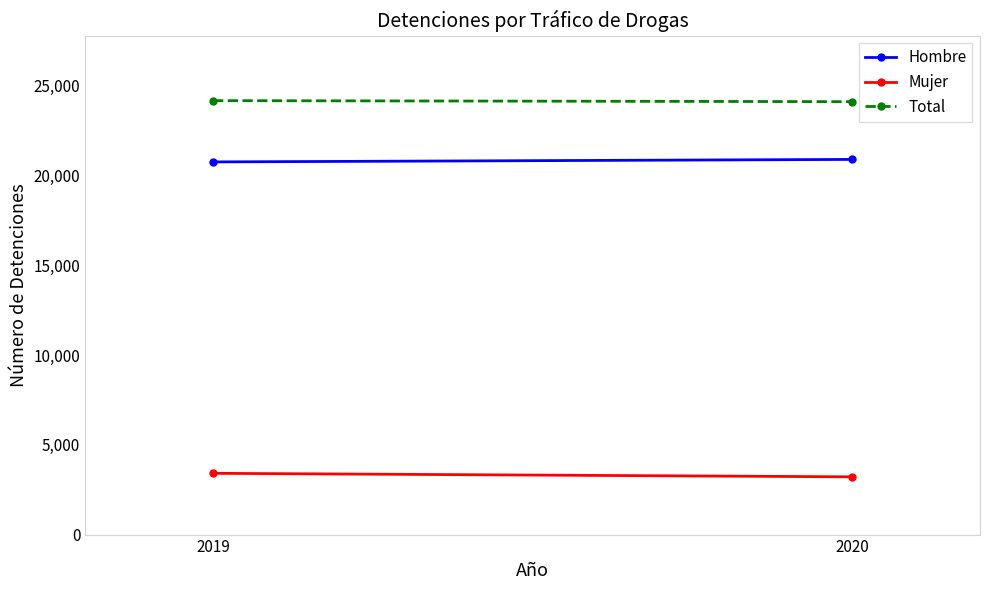

What is the value of the Total point at the 2nd from the left?

24114